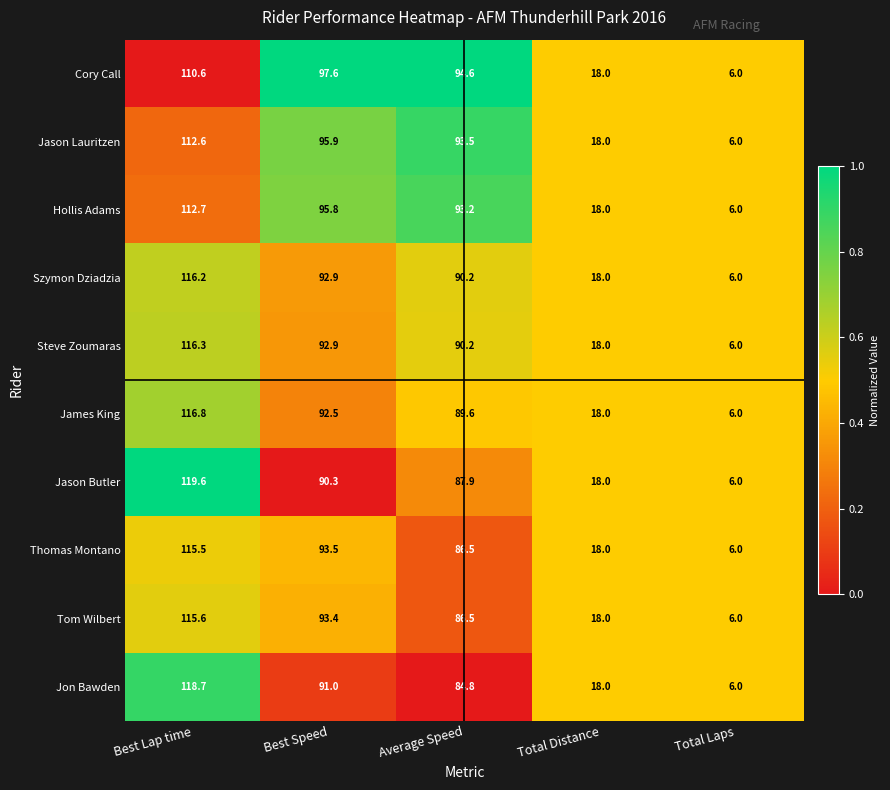

What is the maximum value shown in the chart?

119.6